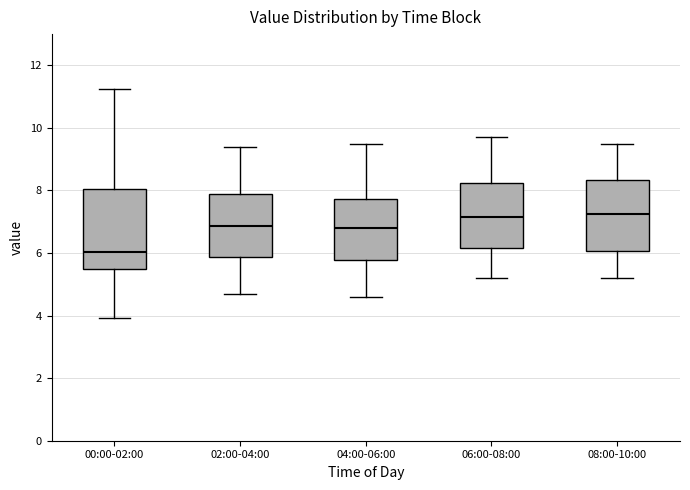

Reading left to right, read every box against the y-axis: the position of its median line, the range the box covers, and the ends of its whiskers. The values are not printed on the chart, so give them approximately, as read against the axis.

00:00-02:00: median 6.0, box 5.6 to 8.0, whiskers 4.0 to 11.2
02:00-04:00: median 6.8, box 5.8 to 8.0, whiskers 4.8 to 9.4
04:00-06:00: median 6.8, box 5.8 to 7.8, whiskers 4.6 to 9.6
06:00-08:00: median 7.2, box 6.2 to 8.2, whiskers 5.2 to 9.8
08:00-10:00: median 7.2, box 6.0 to 8.4, whiskers 5.2 to 9.6